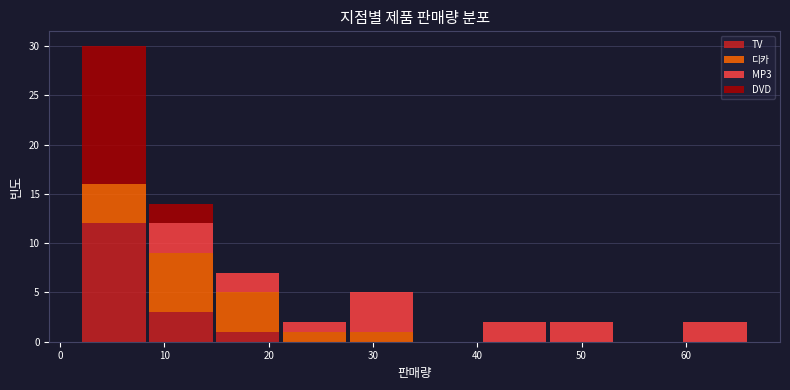

Which range on the x-axis has the tallest stacked bar (by total height)?

2.0 to 8.4